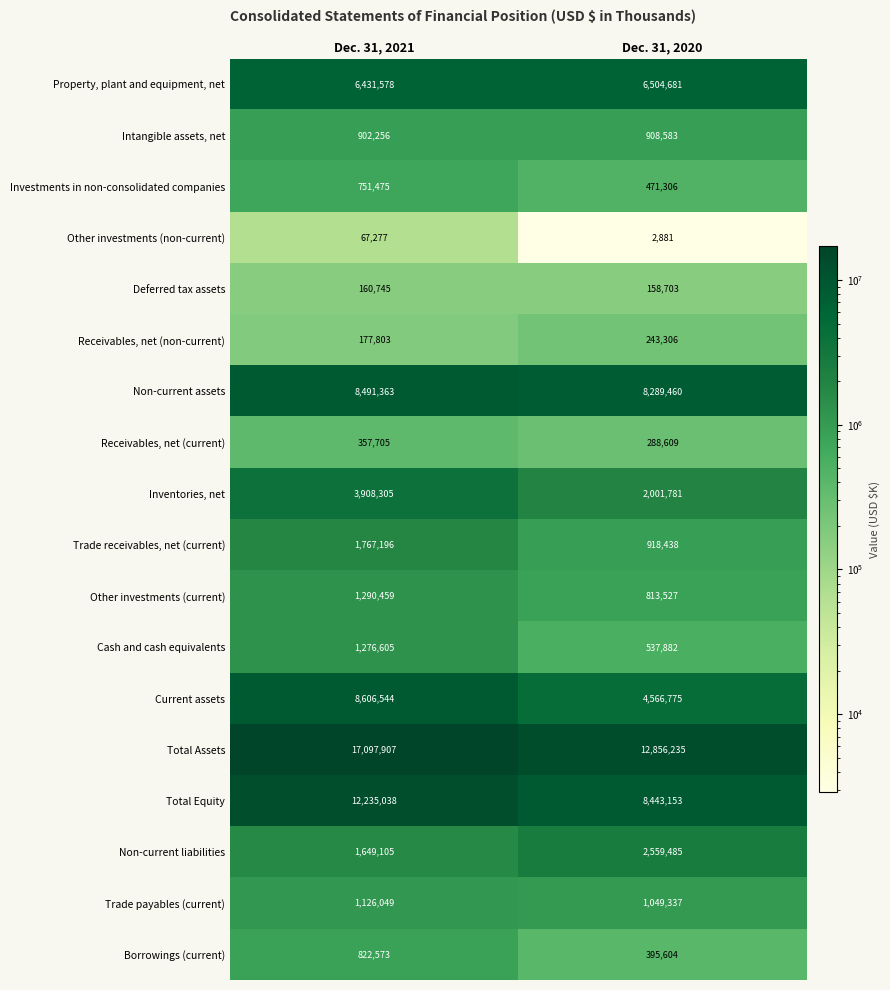

At which label is Non-current assets closest to 8390411?

Dec. 31, 2020